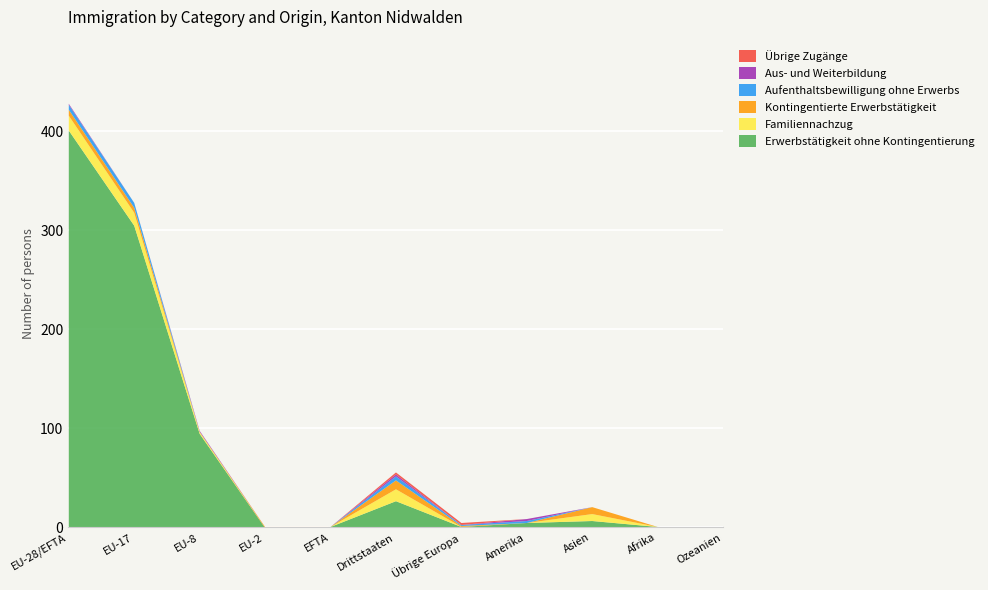

What is the difference between the Aufenthaltsbewilligung ohne Erwerbs values at EU-8 and Übrige Europa?

1